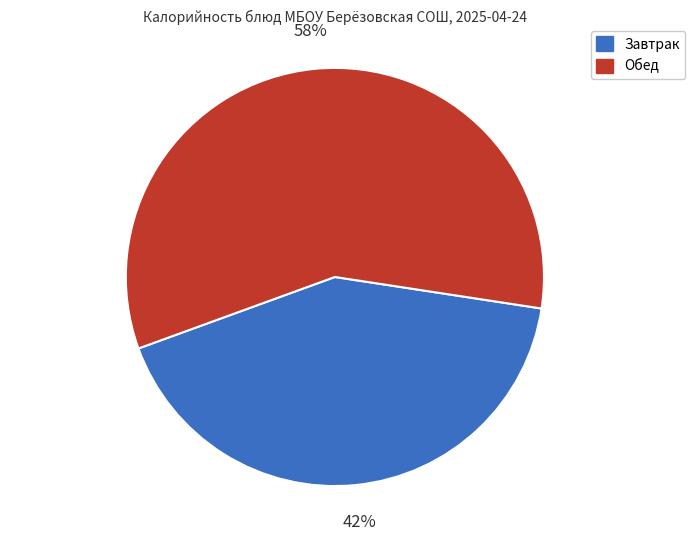

Is there a majority slice in this chart?

Yes